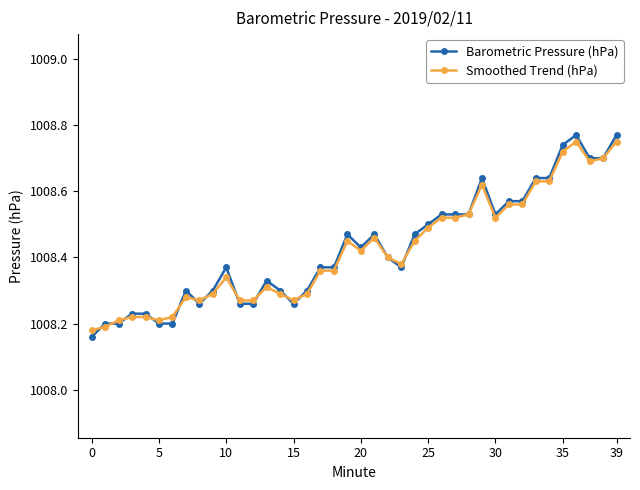

True or false: Smoothed Trend (hPa) has more than 1 points higher than both neighbors.

True